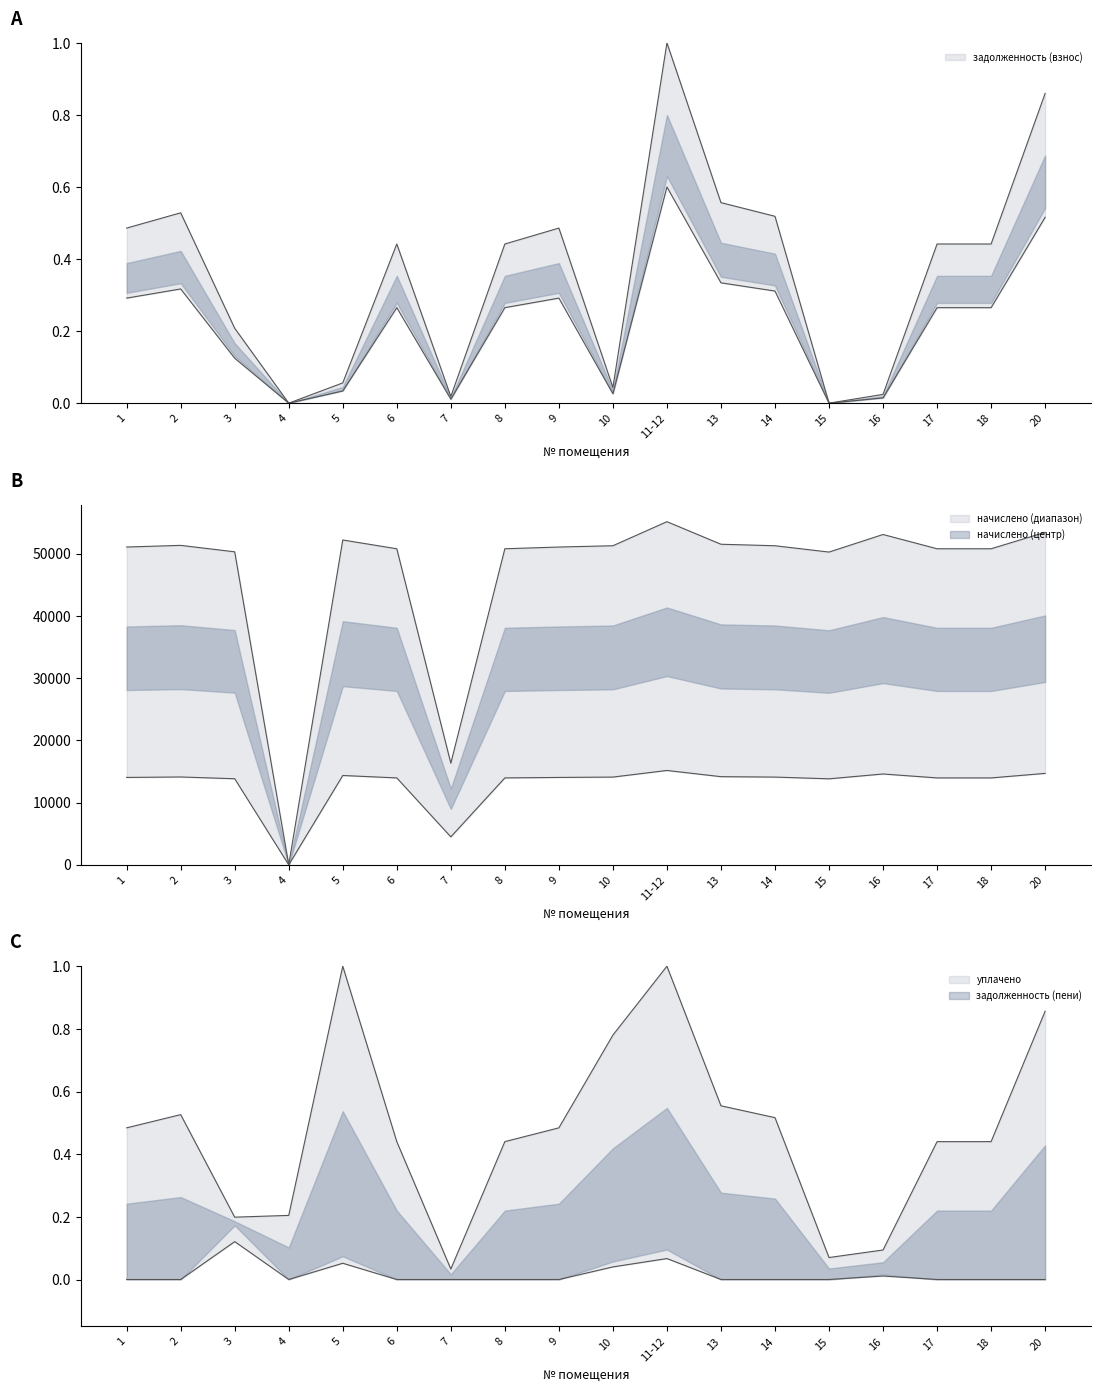

Read the задолженность (взнос) value at 17.

0.4